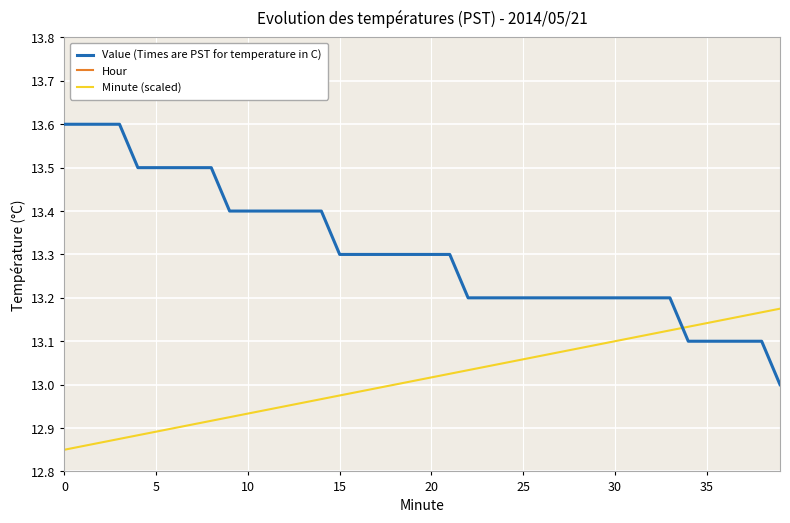

Reading left to right, extract all data points from this chart.

Value (Times are PST for temperature in C): 13.6	13.6	13.6	13.6	13.5	13.5	13.5	13.5	13.5	13.4	13.4	13.4	13.4	13.4	13.4	13.3	13.3	13.3	13.3	13.3	13.3	13.3	13.2	13.2	13.2	13.2	13.2	13.2	13.2	13.2	13.2	13.2	13.2	13.2	13.1	13.1	13.1	13.1	13.1	13.0
Hour: 0.0	0.0	0.0	0.0	0.0	0.0	0.0	0.0	0.0	0.0	0.0	0.0	0.0	0.0	0.0	0.0	0.0	0.0	0.0	0.0	0.0	0.0	0.0	0.0	0.0	0.0	0.0	0.0	0.0	0.0	0.0	0.0	0.0	0.0	0.0	0.0	0.0	0.0	0.0	0.0
Minute (scaled): 12.8	12.9	12.9	12.9	12.9	12.9	12.9	12.9	12.9	12.9	12.9	12.9	12.9	13.0	13.0	13.0	13.0	13.0	13.0	13.0	13.0	13.0	13.0	13.0	13.0	13.1	13.1	13.1	13.1	13.1	13.1	13.1	13.1	13.1	13.1	13.1	13.2	13.2	13.2	13.2